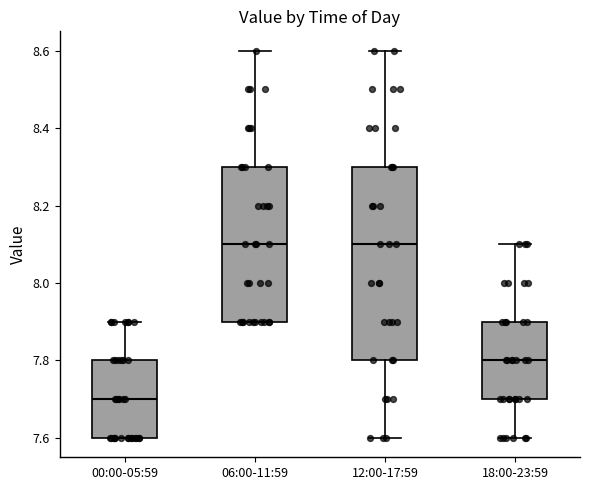

Reading left to right, transcribe this box plot: for each box, give where its median line is, the range the box spans, and where its two whiskers end, as read against the y-axis. The values are not printed on the chart, so give them approximately, as read against the axis.

00:00-05:59: median 7.7, box 7.6 to 7.8, whiskers 7.6 to 7.9
06:00-11:59: median 8.1, box 7.9 to 8.3, whiskers 7.9 to 8.6
12:00-17:59: median 8.1, box 7.8 to 8.3, whiskers 7.6 to 8.6
18:00-23:59: median 7.8, box 7.7 to 7.9, whiskers 7.6 to 8.1